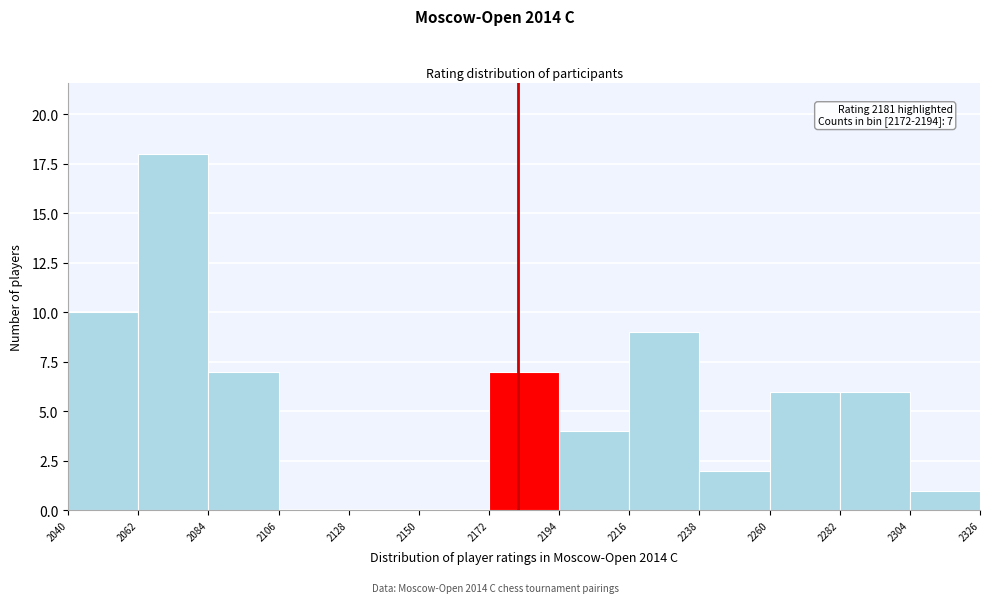

Over which range of the x-axis is the bar tallest?

2062 to 2084